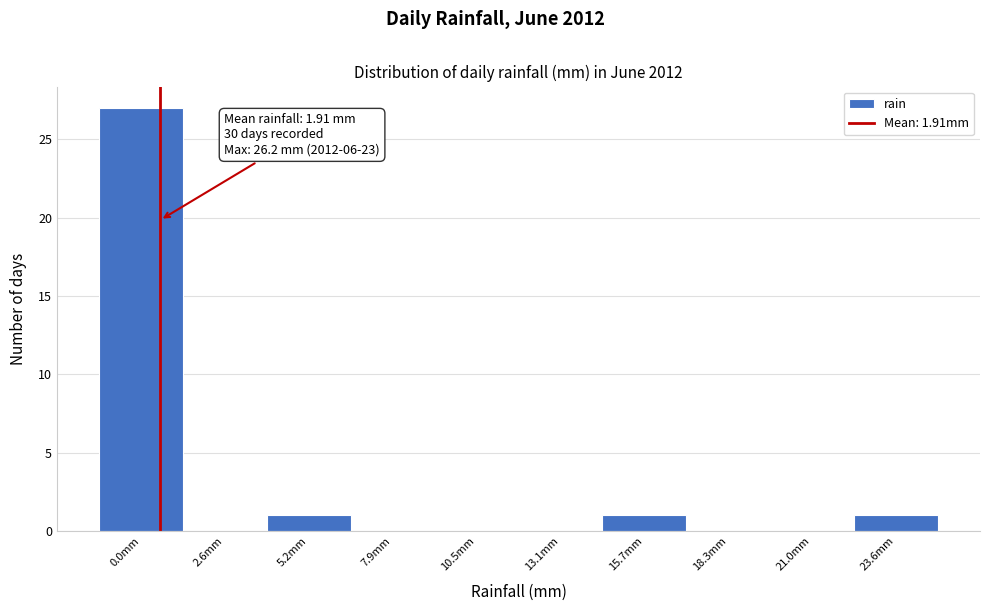

Reading right to left, list all the values displayed in this chart.

23.6mm=1	21.0mm=0	18.3mm=0	15.7mm=1	13.1mm=0	10.5mm=0	7.9mm=0	5.2mm=1	2.6mm=0	0.0mm=27